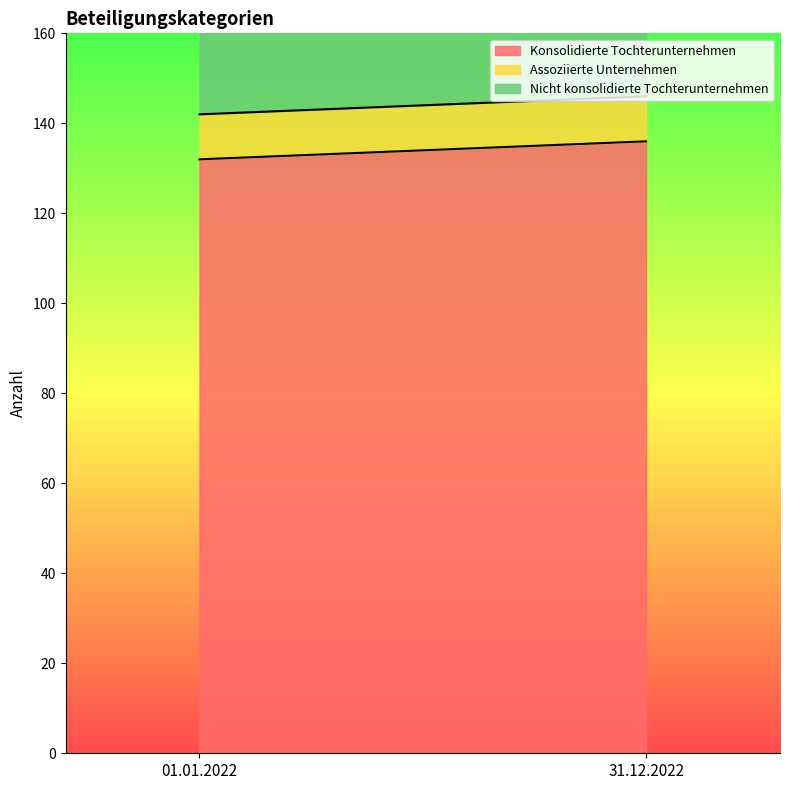

Reading left to right, extract all data points from this chart.

Konsolidierte Tochterunternehmen: 01.01.2022=132	31.12.2022=136
Assoziierte Unternehmen: 01.01.2022=10	31.12.2022=10
Nicht konsolidierte Tochterunternehmen: 01.01.2022=58	31.12.2022=53